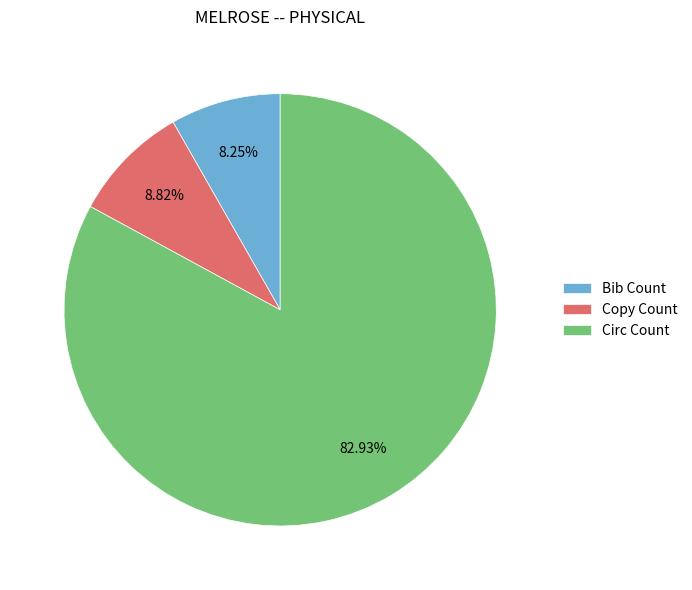

Count the number of slices in the pie.

3